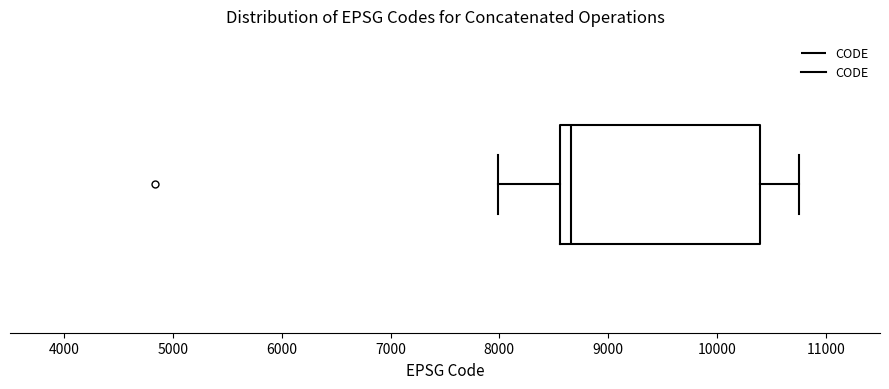

Read this box plot against the x-axis: the position of the median line, the range covered by the box, and the ends of both whiskers. The values are not printed on the chart, so give them approximately, as read against the axis.

median 8700, box 8600 to 10400, whiskers 8000 to 10800